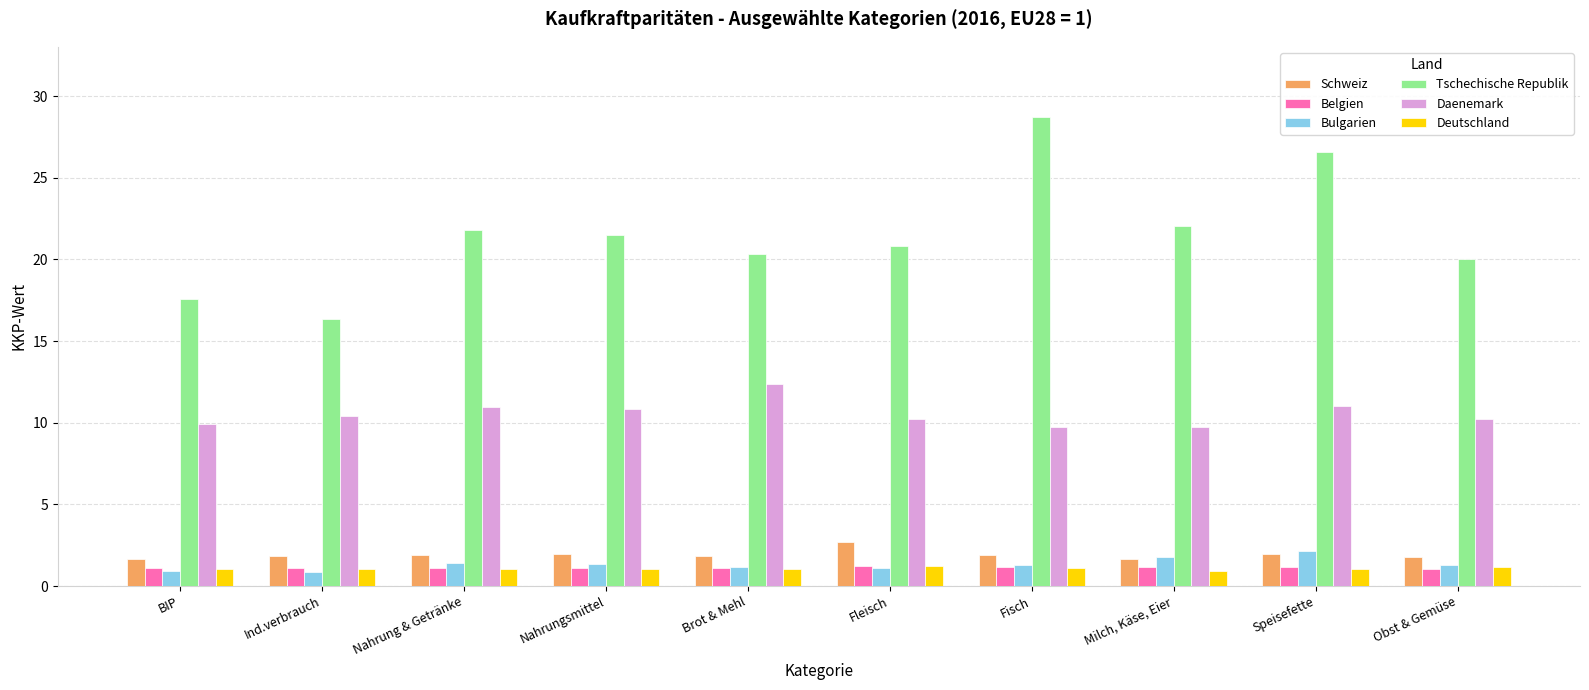

Which category has the highest value across all series?

Fisch